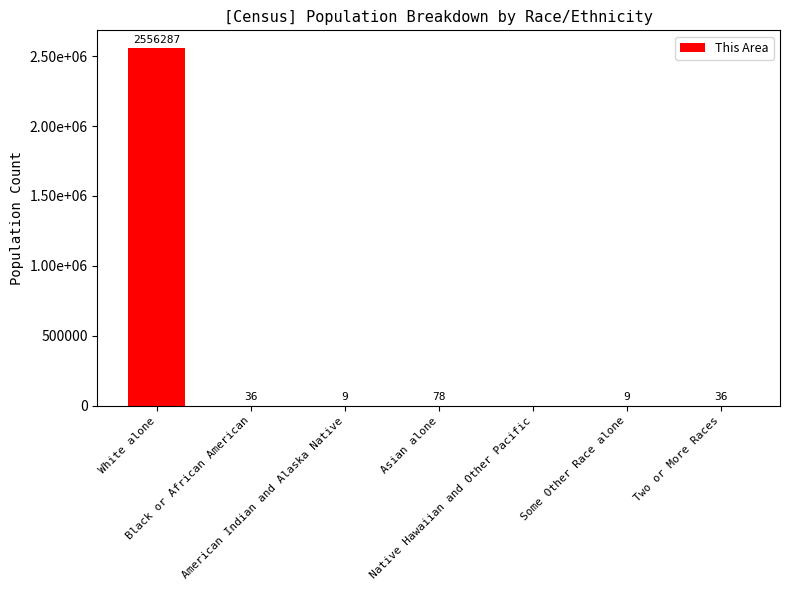

Are the bars horizontal?

No